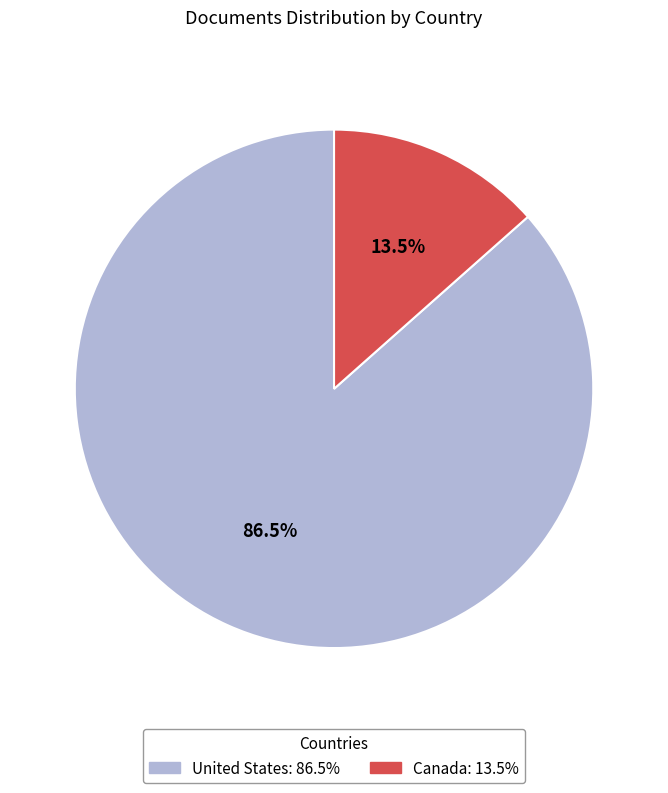

What is the largest slice in the pie chart?

United States